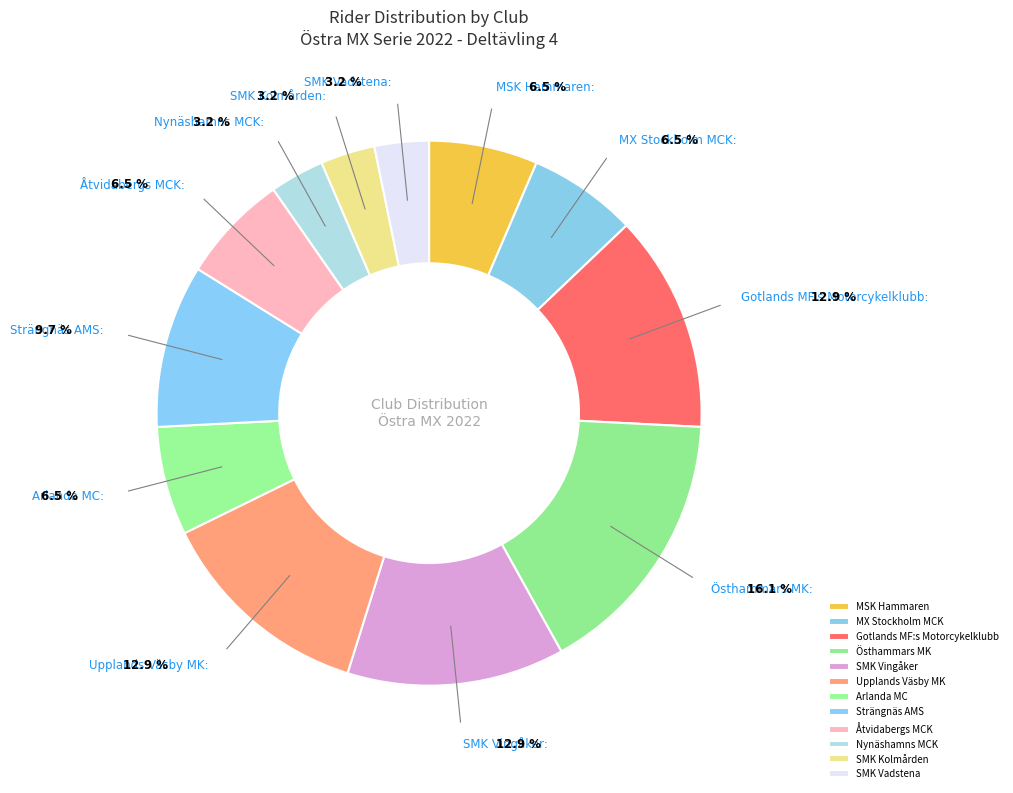

Is there a majority slice in this chart?

No